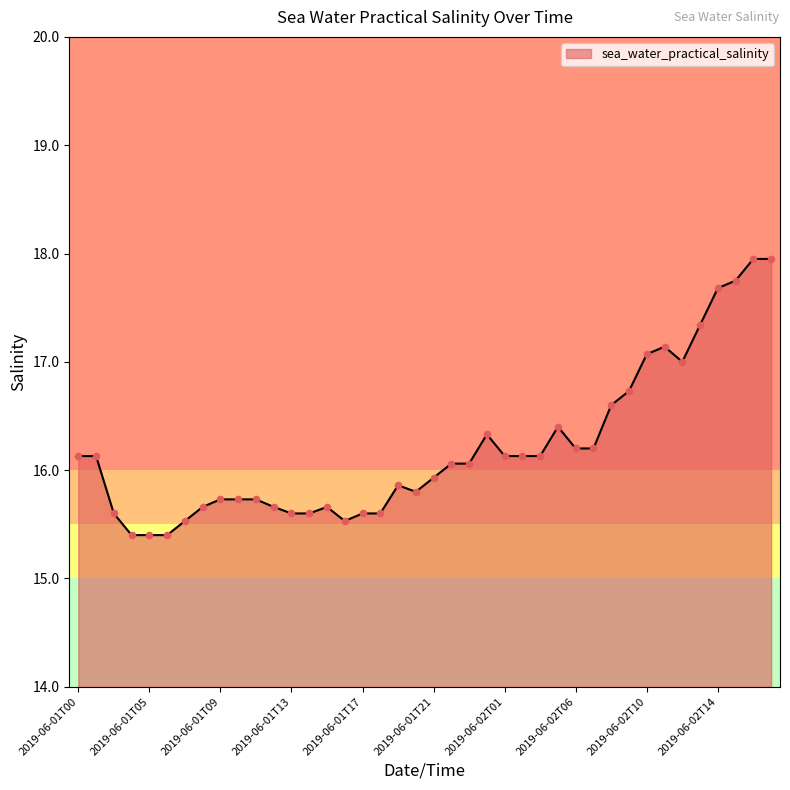

What is the smallest value displayed?

15.4